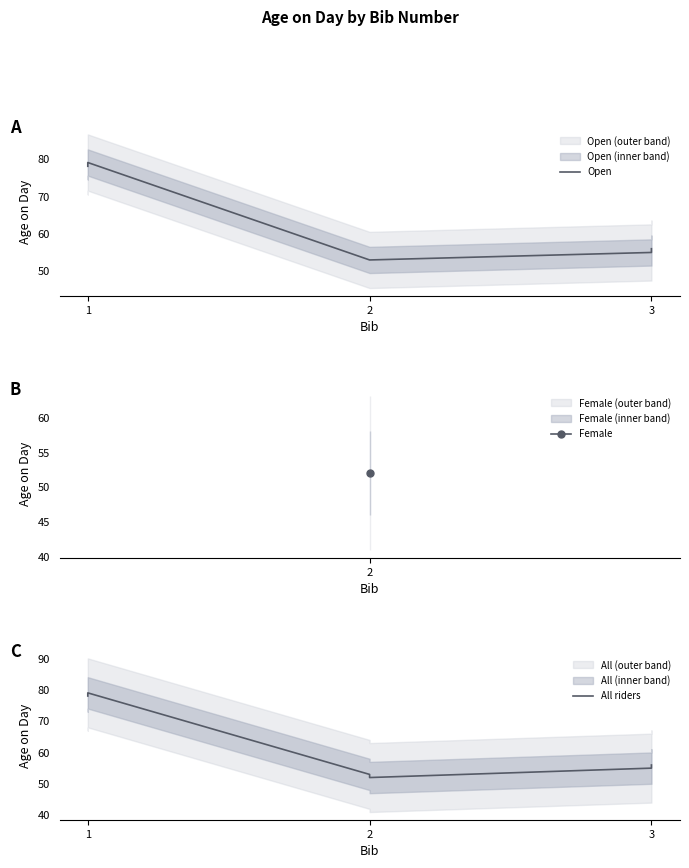

What is the smallest value displayed?

53